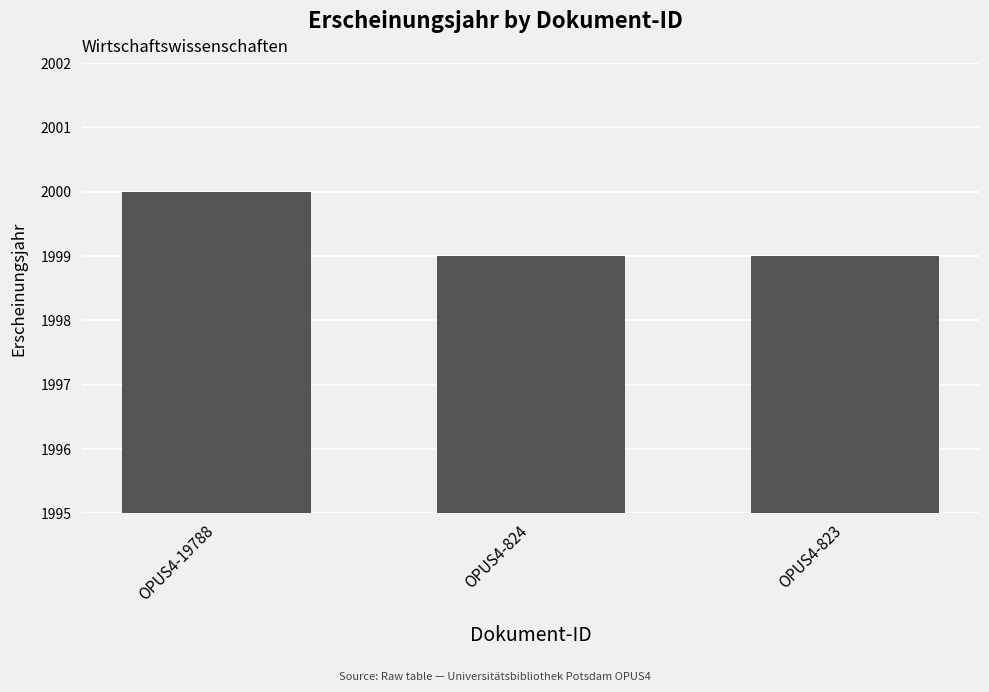

Approximately how many times larger is the value at OPUS4-19788 compared to OPUS4-824?

1.0